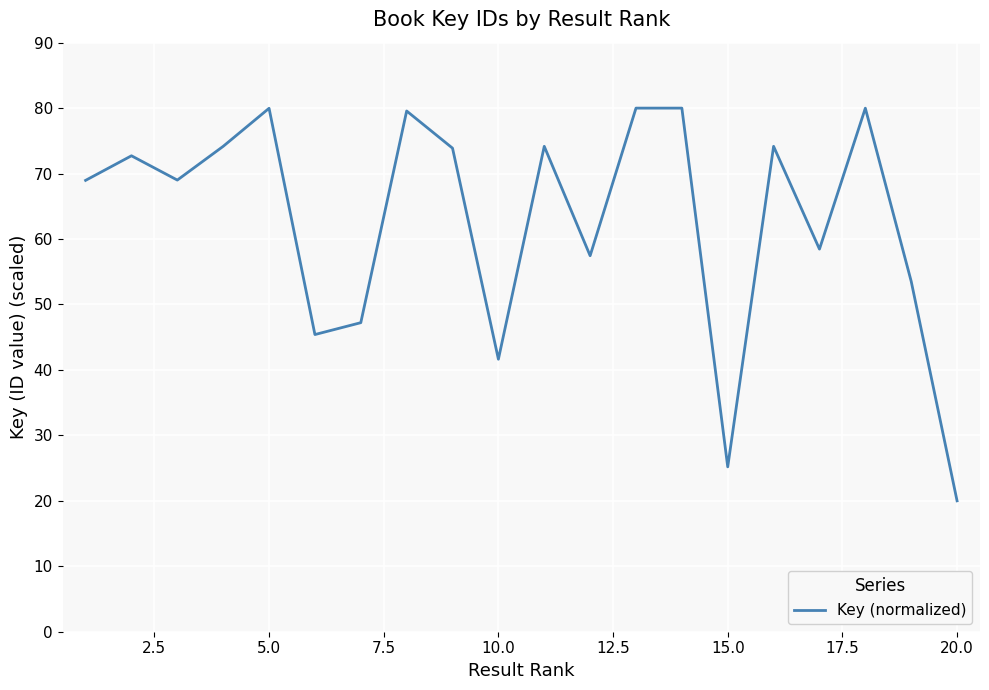

How many lines are shown in the chart?

1